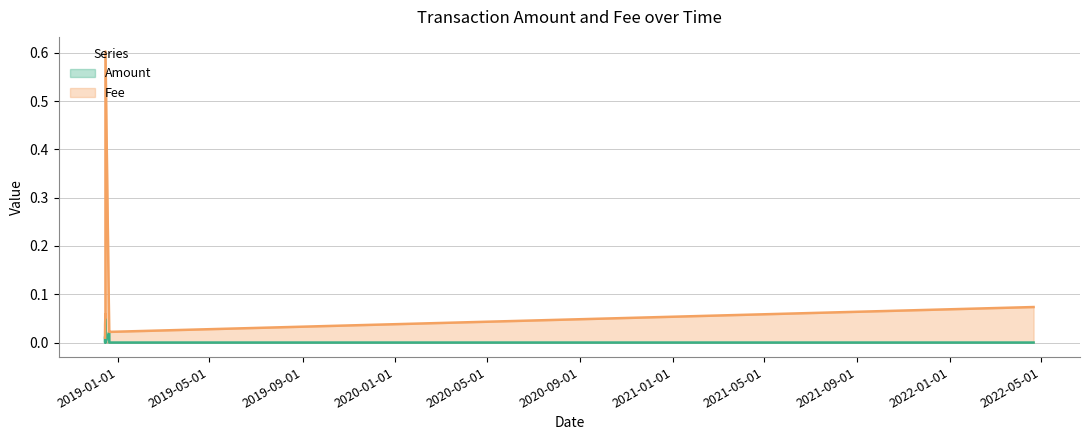

What is the spread (max minus min) of values at 2018-12-15 05:40:21?

0.1